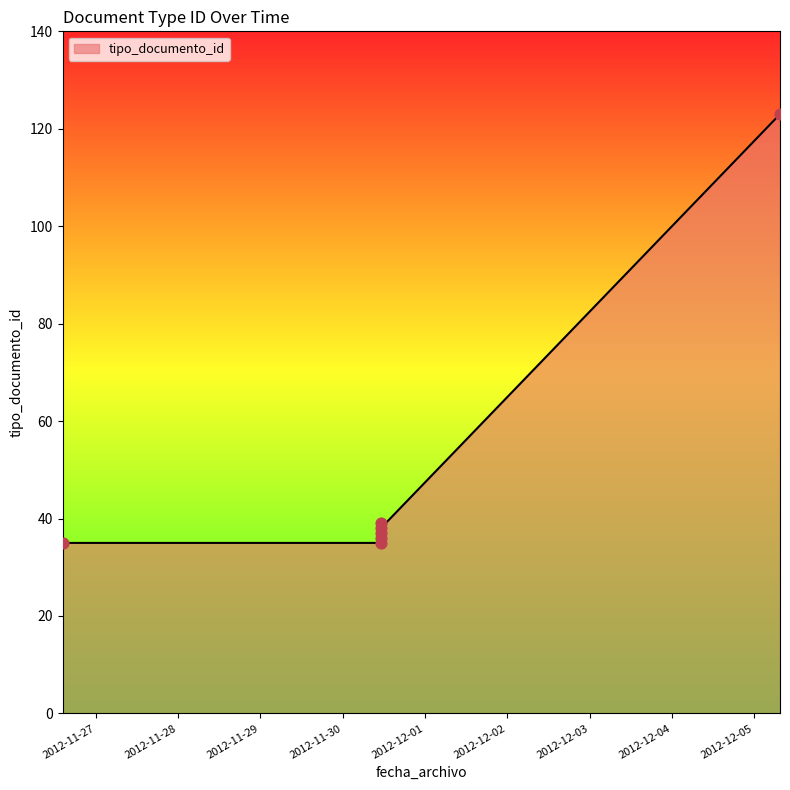

What is the change in value from 2012-11-30 11:04:01 to 2012-11-30 11:01:06?

+1